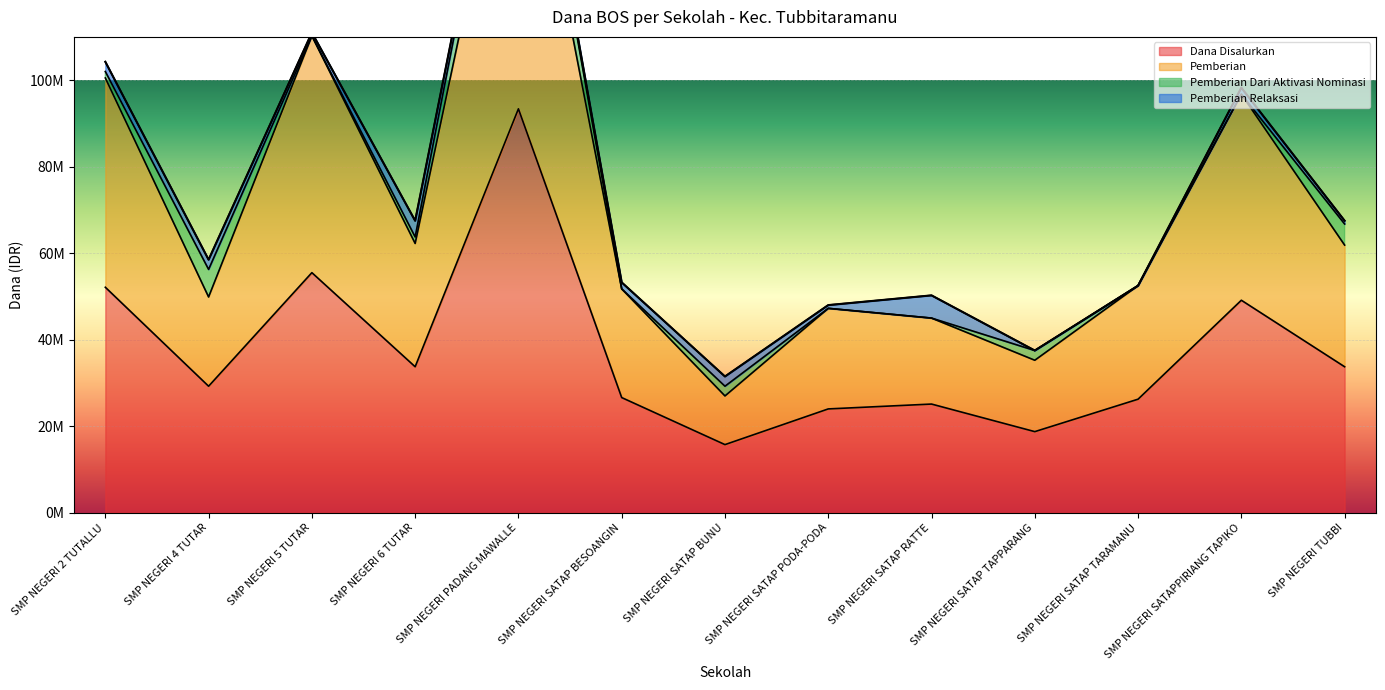

Is it true that Dana Disalurkan equals 55500000 at SMP NEGERI 5 TUTAR?

True